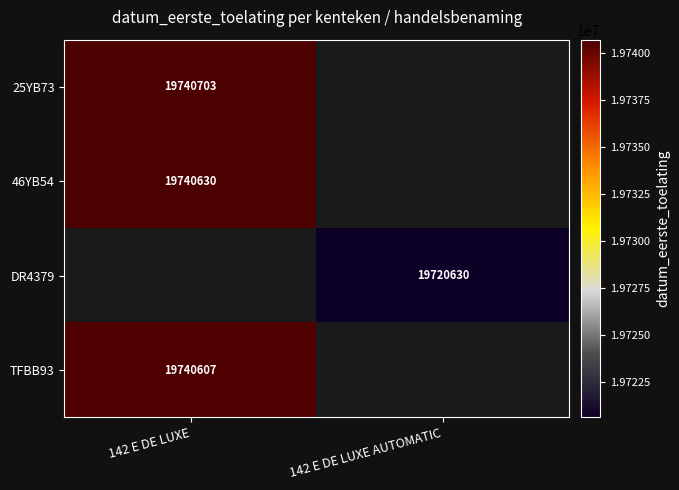

The DR4379 series shows 19720630 at 142 E DE LUXE AUTOMATIC. True or false?

True